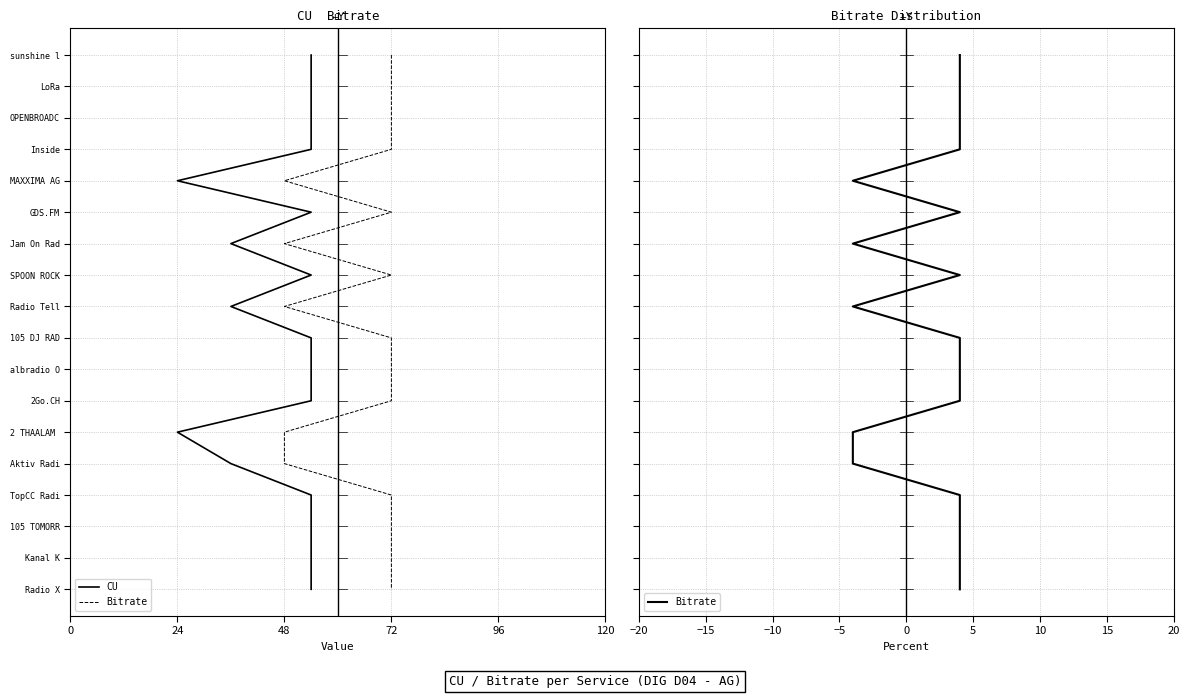

The value of Bitrate at 10 is 16. True or false?

False